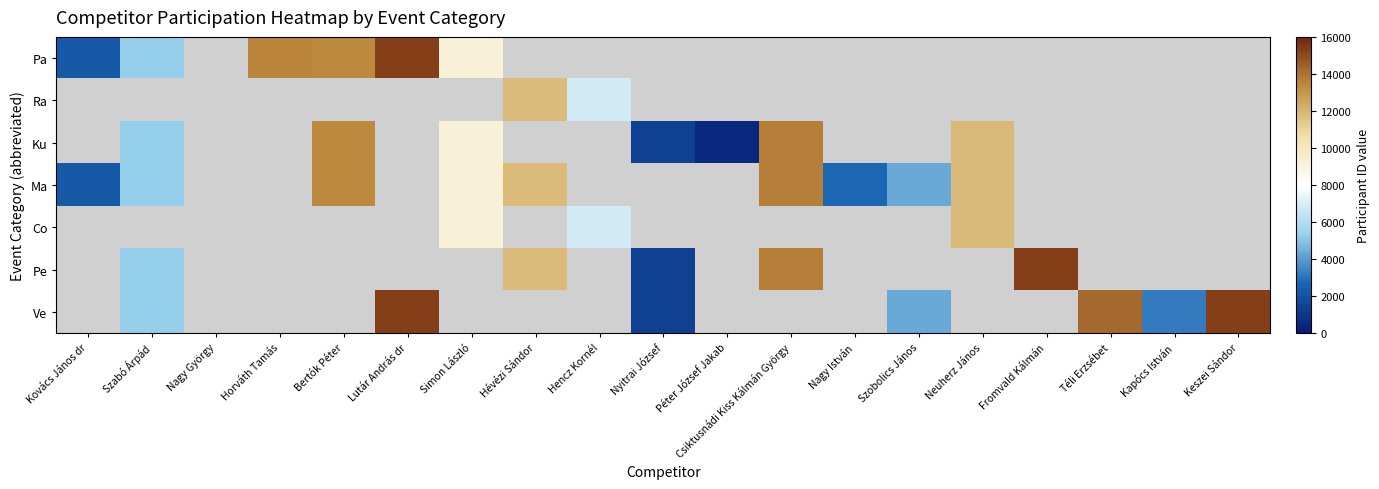

Reading right to left, list all the values displayed in this chart.

Pa: Keszei Sándor=0	Kapócs István=0	Téli Erzsébet=0	Fromvald Kálmán=0	Neuherz János=0	Szobolics János=0	Nagy István=0	Csiktusnádi Kiss Kálmán György=0	Péter József Jakab=0	Nyitrai József=0	Hencz Kornél=0	Hévézi Sándor=0	Simon László=9248	Lutár András dr=15340	Bertók Péter=13380	Horváth Tamás=13440	Nagy György=0	Szabó Árpád=5265	Kovács János dr=2189
Ra: Keszei Sándor=0	Kapócs István=0	Téli Erzsébet=0	Fromvald Kálmán=0	Neuherz János=0	Szobolics János=0	Nagy István=0	Csiktusnádi Kiss Kálmán György=0	Péter József Jakab=0	Nyitrai József=0	Hencz Kornél=6779	Hévézi Sándor=11863	Simon László=0	Lutár András dr=0	Bertók Péter=0	Horváth Tamás=0	Nagy György=0	Szabó Árpád=0	Kovács János dr=0
Ku: Keszei Sándor=0	Kapócs István=0	Téli Erzsébet=0	Fromvald Kálmán=0	Neuherz János=11875	Szobolics János=0	Nagy István=0	Csiktusnádi Kiss Kálmán György=13652	Péter József Jakab=472	Nyitrai József=1343	Hencz Kornél=0	Hévézi Sándor=0	Simon László=9248	Lutár András dr=0	Bertók Péter=13380	Horváth Tamás=0	Nagy György=0	Szabó Árpád=5265	Kovács János dr=0
Ma: Keszei Sándor=0	Kapócs István=0	Téli Erzsébet=0	Fromvald Kálmán=0	Neuherz János=11875	Szobolics János=4347	Nagy István=2741	Csiktusnádi Kiss Kálmán György=13652	Péter József Jakab=0	Nyitrai József=0	Hencz Kornél=0	Hévézi Sándor=11863	Simon László=9248	Lutár András dr=0	Bertók Péter=13380	Horváth Tamás=0	Nagy György=0	Szabó Árpád=5265	Kovács János dr=2189
Co: Keszei Sándor=0	Kapócs István=0	Téli Erzsébet=0	Fromvald Kálmán=0	Neuherz János=11875	Szobolics János=0	Nagy István=0	Csiktusnádi Kiss Kálmán György=0	Péter József Jakab=0	Nyitrai József=0	Hencz Kornél=6779	Hévézi Sándor=0	Simon László=9248	Lutár András dr=0	Bertók Péter=0	Horváth Tamás=0	Nagy György=0	Szabó Árpád=0	Kovács János dr=0
Pe: Keszei Sándor=0	Kapócs István=0	Téli Erzsébet=0	Fromvald Kálmán=15362	Neuherz János=0	Szobolics János=0	Nagy István=0	Csiktusnádi Kiss Kálmán György=13652	Péter József Jakab=0	Nyitrai József=1343	Hencz Kornél=0	Hévézi Sándor=11863	Simon László=0	Lutár András dr=0	Bertók Péter=0	Horváth Tamás=0	Nagy György=0	Szabó Árpád=5265	Kovács János dr=0
Ve: Keszei Sándor=15363	Kapócs István=3247	Téli Erzsébet=14226	Fromvald Kálmán=0	Neuherz János=0	Szobolics János=4347	Nagy István=0	Csiktusnádi Kiss Kálmán György=0	Péter József Jakab=0	Nyitrai József=1343	Hencz Kornél=0	Hévézi Sándor=0	Simon László=0	Lutár András dr=15340	Bertók Péter=0	Horváth Tamás=0	Nagy György=0	Szabó Árpád=5265	Kovács János dr=0